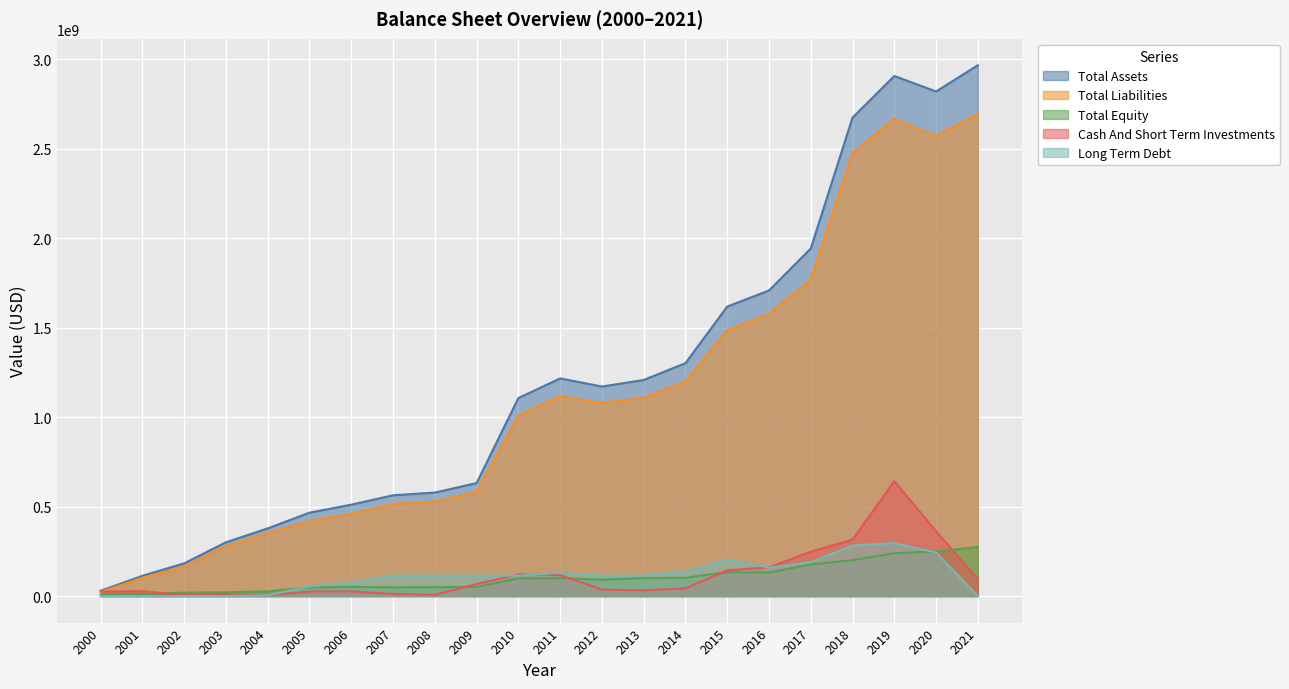

Reading right to left, extract all data points from this chart.

Total Assets: 2021=2967528000	2020=2821016000	2019=2907468000	2018=2674731000	2017=1942837000	2016=1708208000	2015=1618406000	2014=1301900000	2013=1207959000	2012=1171358000	2011=1216908000	2010=1106888000	2009=631503000	2008=578624000	2007=563477000	2006=510835000	2005=466242000	2004=378289000	2003=300676248	2002=183107705	2001=113224000	2000=29536000
Total Liabilities: 2021=2693504000	2020=2571805000	2019=2667995000	2018=2474516000	2017=1766383000	2016=1577127000	2015=1484862000	2014=1199648000	2013=1107899000	2012=1079777000	2011=1116860000	2010=1007914000	2009=580112000	2008=528909000	2007=514967000	2006=458872000	2005=418395000	2004=352253000	2003=279509214	2002=164336084	2001=101921000	2000=22332000
Total Equity: 2021=274024000	2020=249211000	2019=239473000	2018=200215000	2017=176454000	2016=131081000	2015=133544000	2014=102252000	2013=100060000	2012=91581000	2011=100048000	2010=98974000	2009=51391000	2008=49715000	2007=48510000	2006=51963000	2005=47847000	2004=26036000	2003=21167034	2002=18771621	2001=11303000	2000=7204000
Cash And Short Term Investments: 2021=94792000	2020=361720000	2019=642701000	2018=315334000	2017=247804000	2016=160783000	2015=143496000	2014=42884000	2013=31938000	2012=36373000	2011=117087000	2010=121127000	2009=67347000	2008=6761000	2007=11780000	2006=25837000	2005=25147000	2004=4534000	2003=11786283	2002=5143986	2001=27168000	2000=25634000
Long Term Debt: 2021=0	2020=243427000	2019=295990000	2018=282377000	2017=189124000	2016=159124000	2015=204124000	2014=137124000	2013=114124000	2012=114124000	2011=129531000	2010=114124000	2009=114124000	2008=114124000	2007=114124000	2006=74124000	2005=54124000	2004=4124000	2003=0	2002=0	2001=0	2000=0